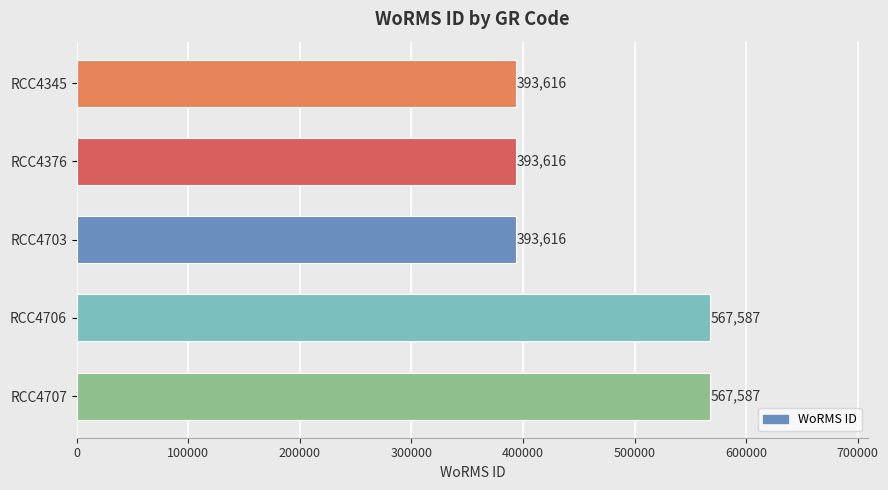

What is the difference between the maximum and minimum values?

173971